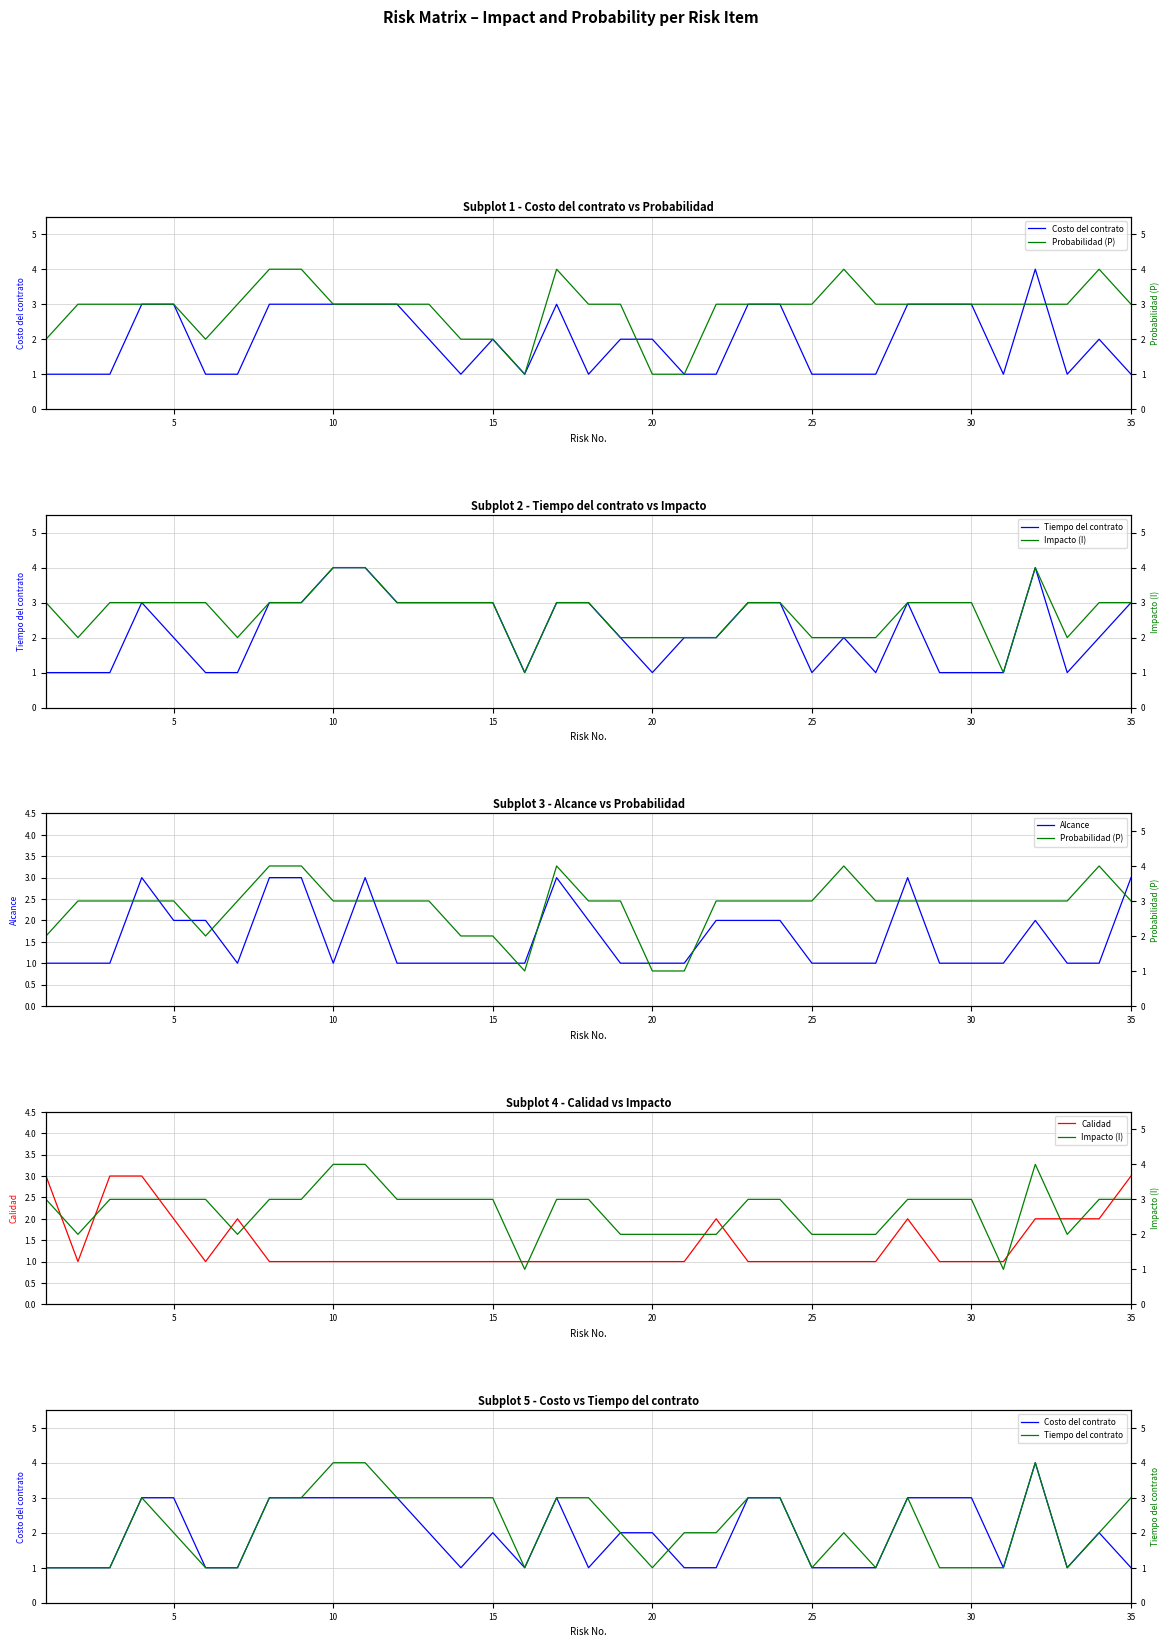

Is this an area chart (filled region under the line)?

No